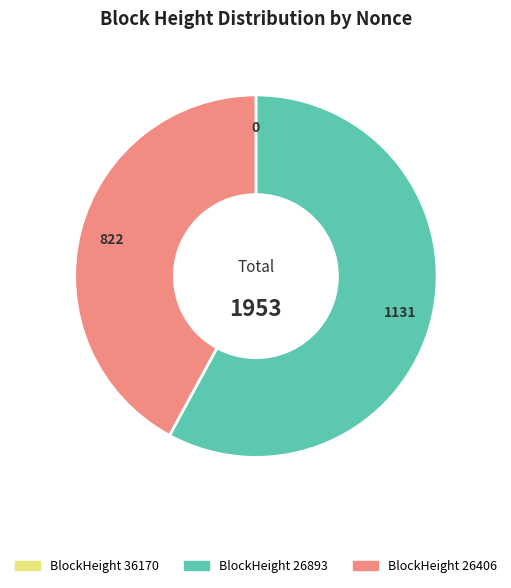

Does any single category account for the majority?

Yes